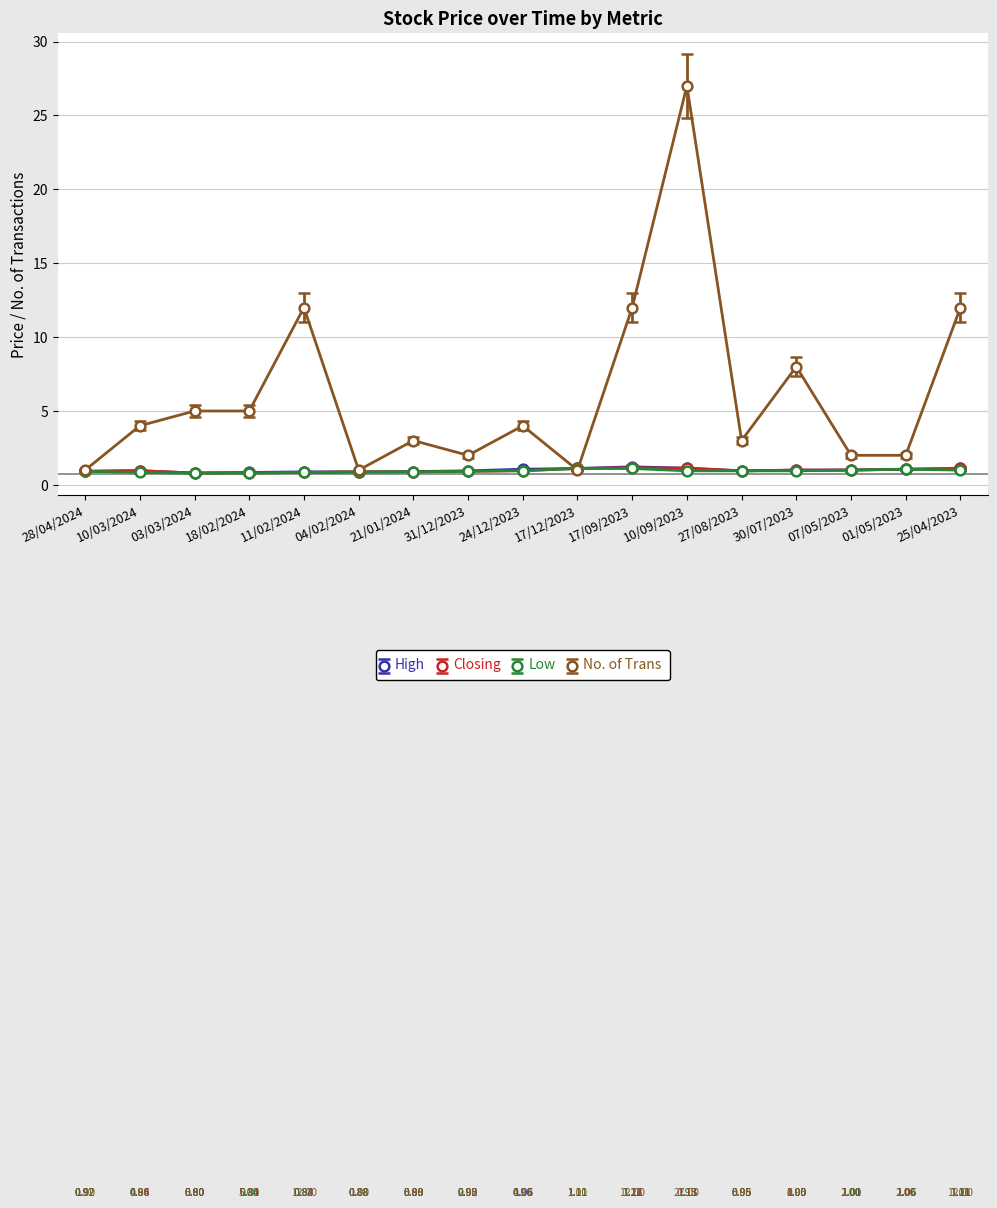

What is the minimum value for No. of Trans?

1.0